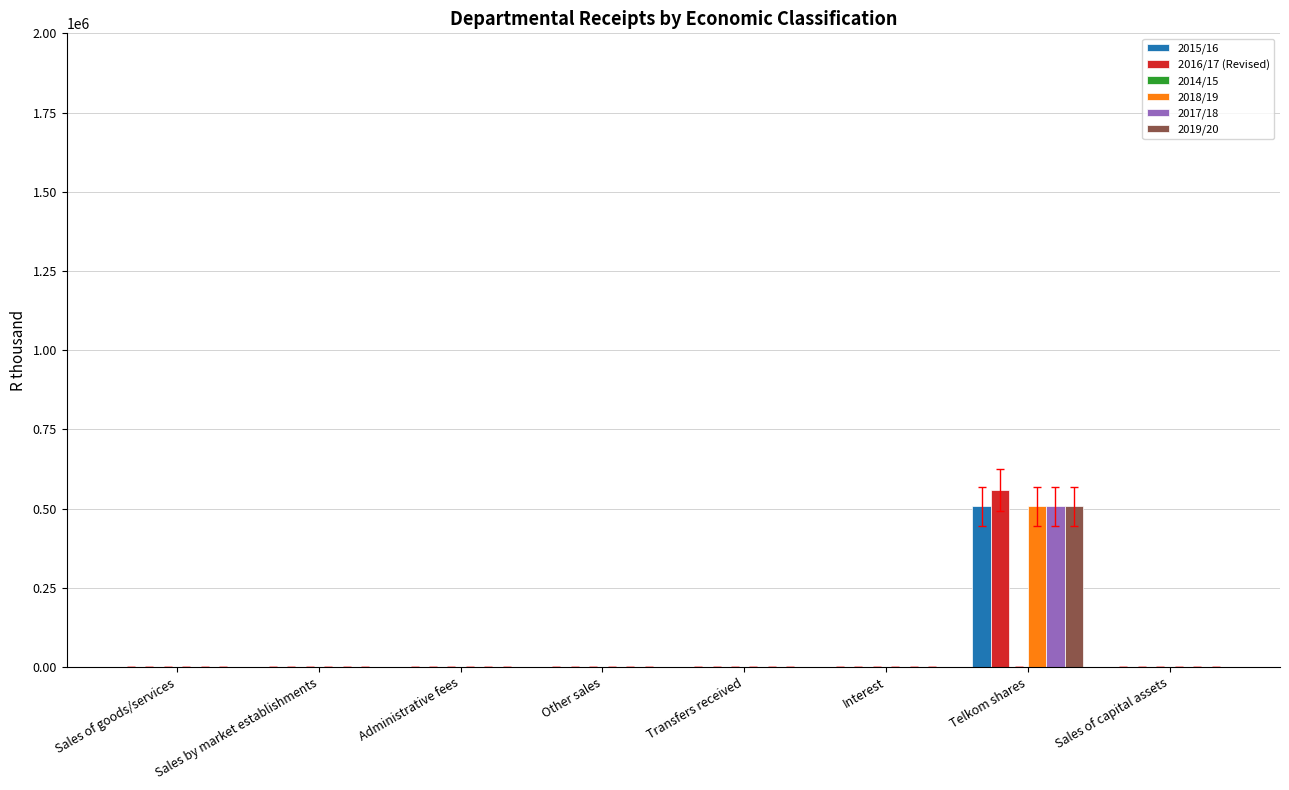

The 2015/16 series shows 52 at Sales of goods/services. True or false?

True